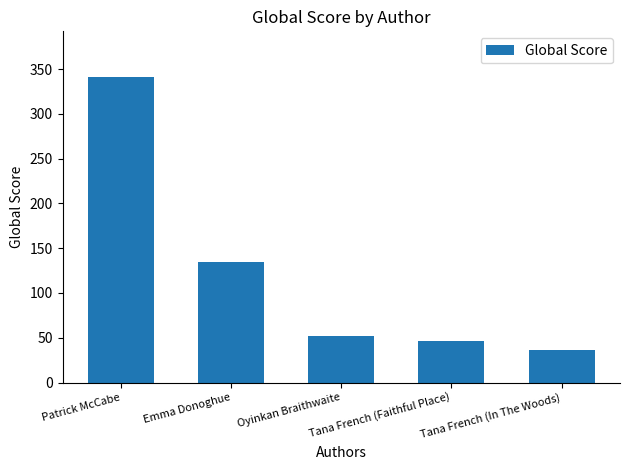

Reading left to right, what are all the values shown in this chart?

Patrick McCabe=341	Emma Donoghue=135	Oyinkan Braithwaite=52	Tana French (Faithful Place)=46	Tana French (In The Woods)=36